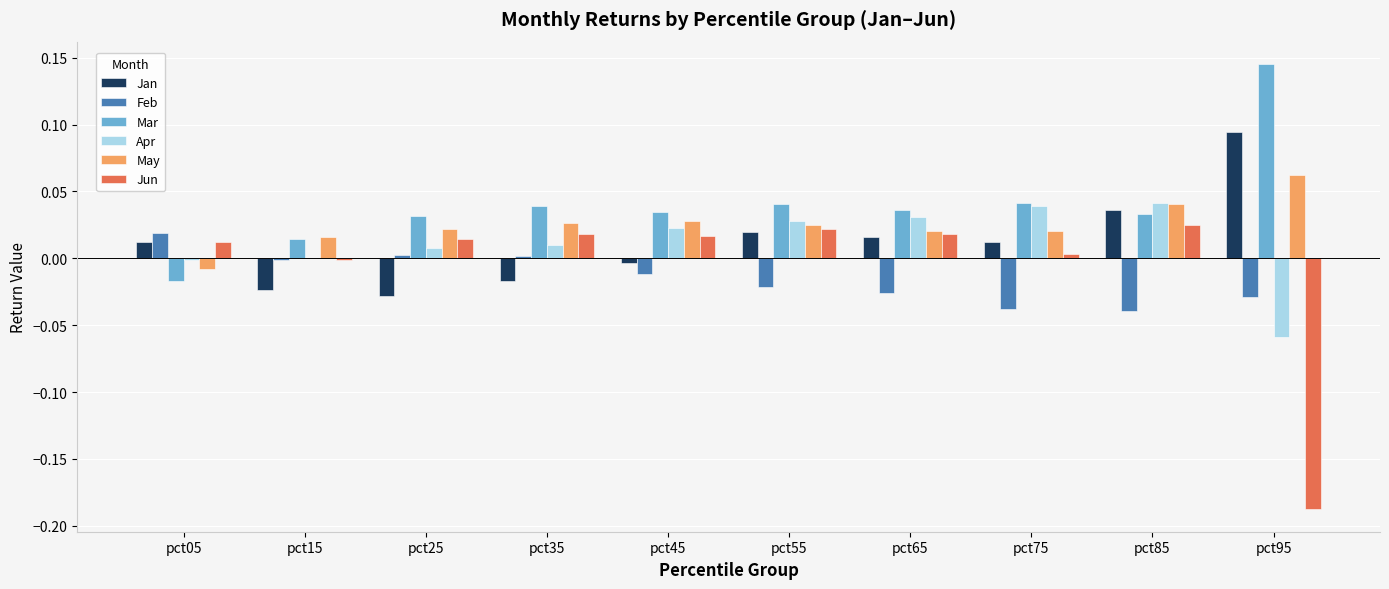

How many values in the Mar series exceed 0?

9